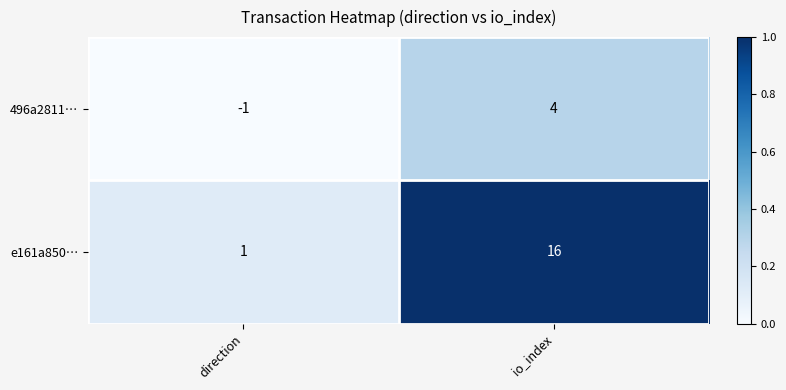

What is the difference between the maximum and minimum values in the 496a2811… series?

5